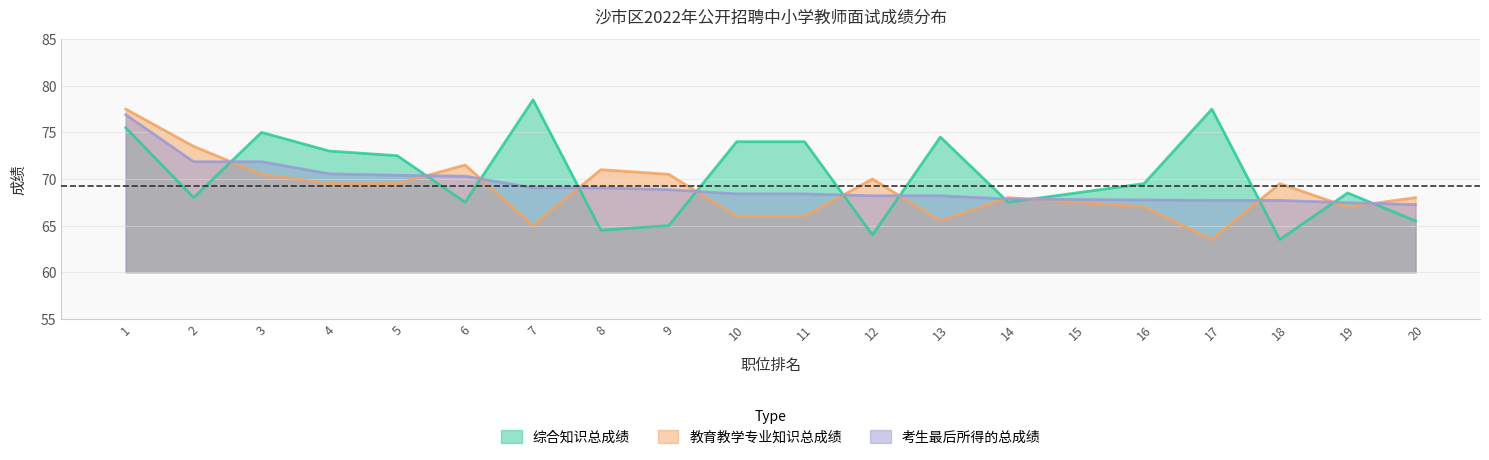

Does the chart have visible grid lines?

Yes